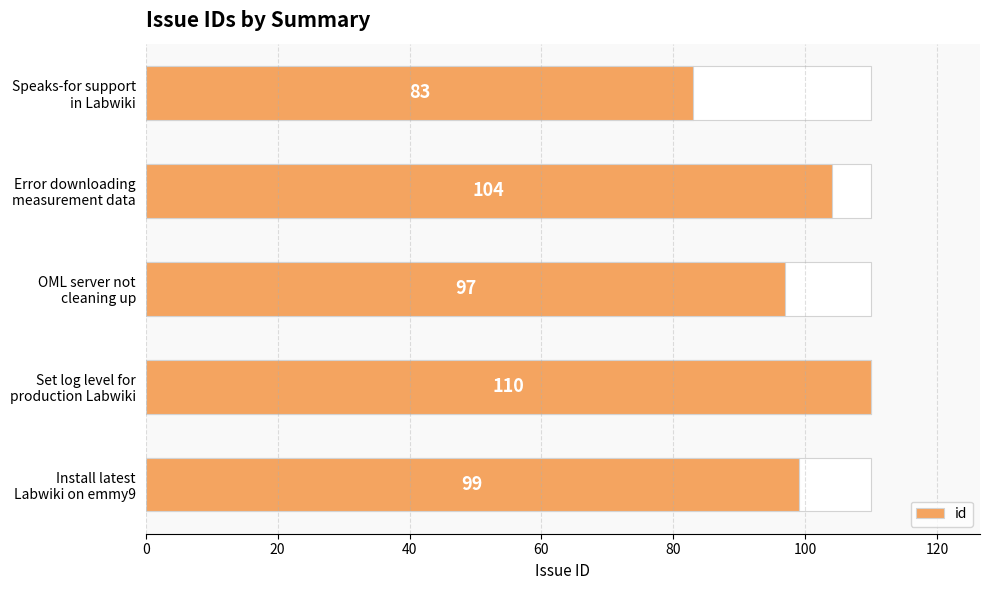

How many data points does each series have?

5